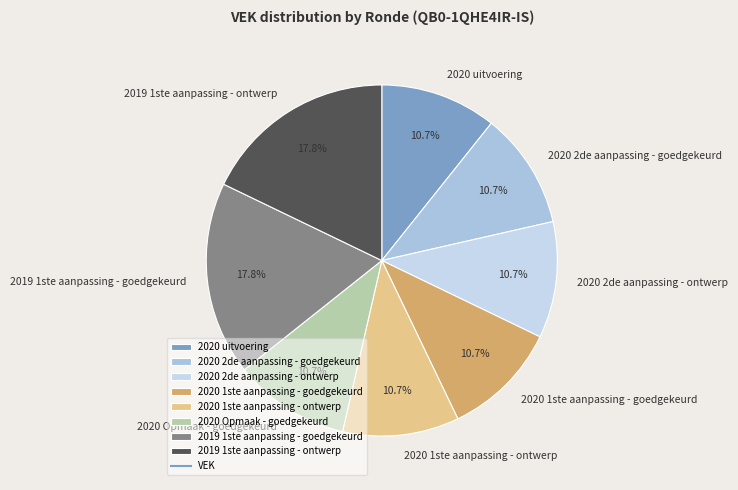

To the nearest percent, what portion does 2020 2de aanpassing - goedgekeurd represent?

11%